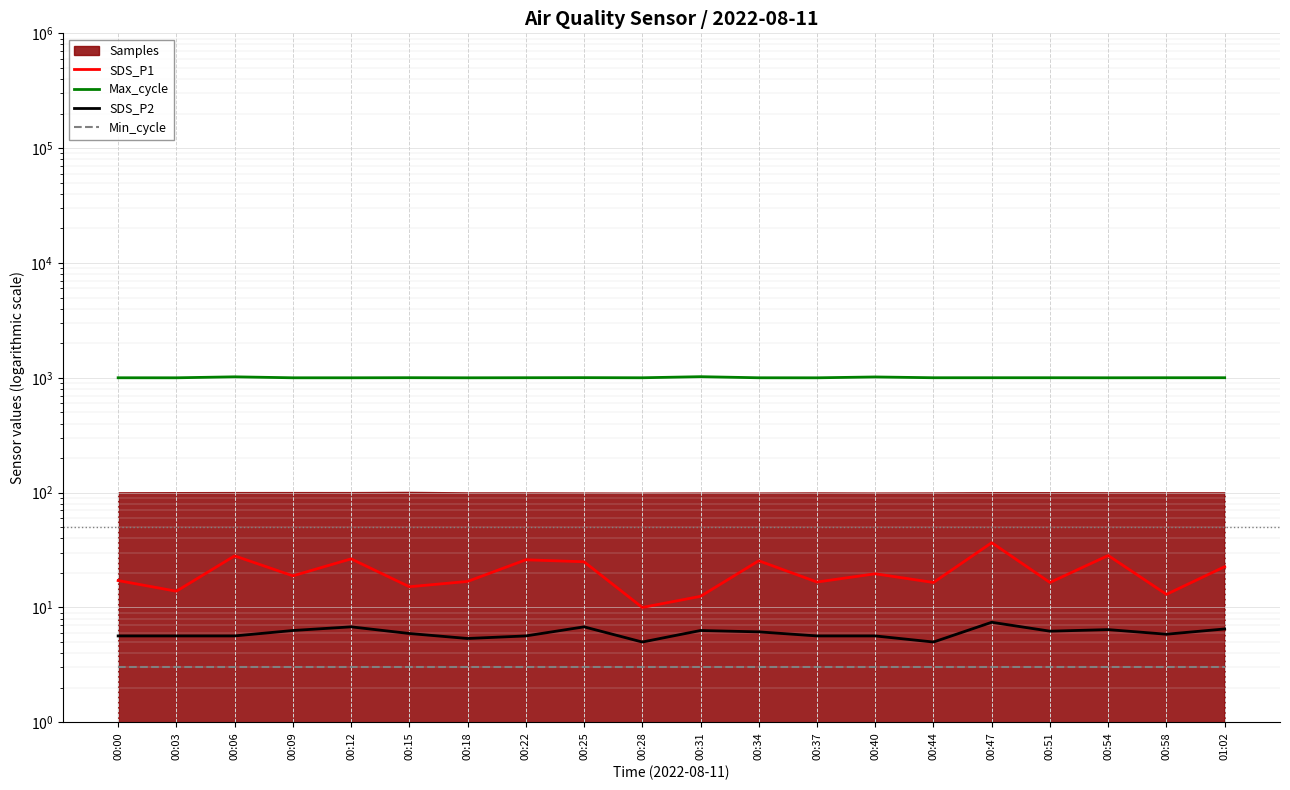

Where is Max_cycle nearest to the value 1011?

00:40